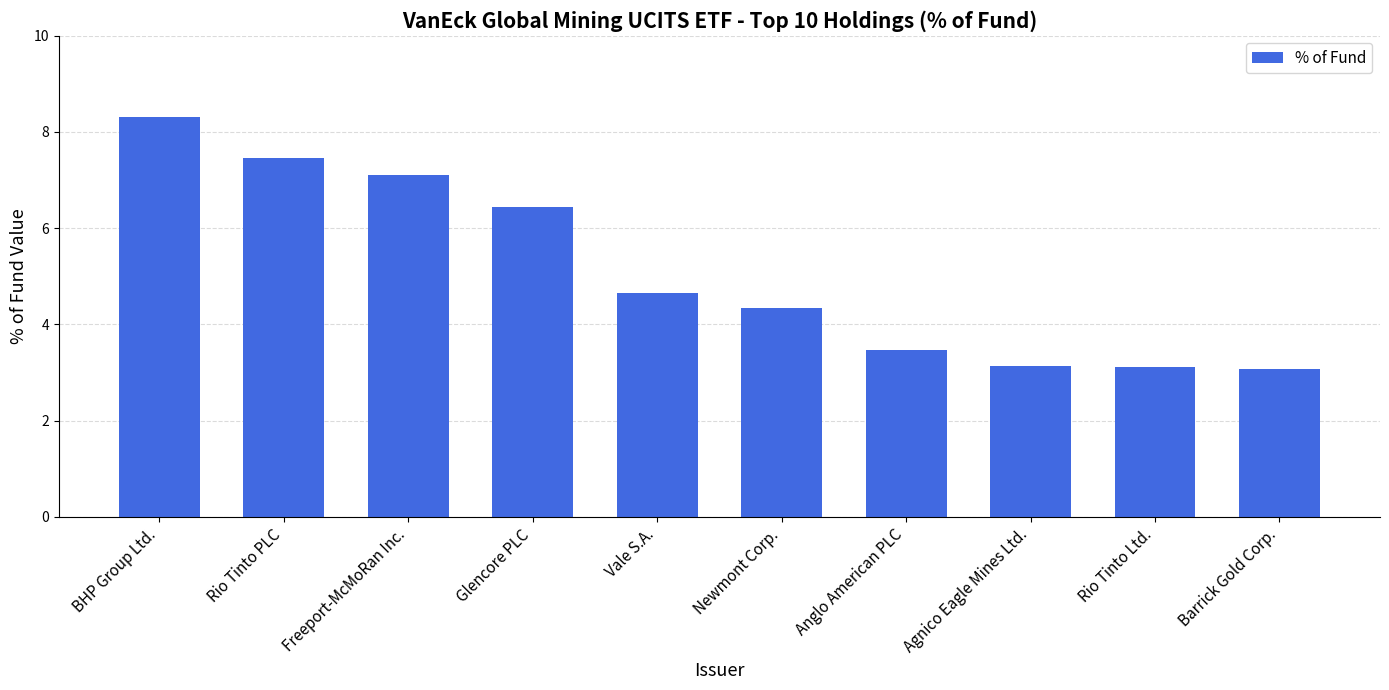

How many series are shown in this chart?

1